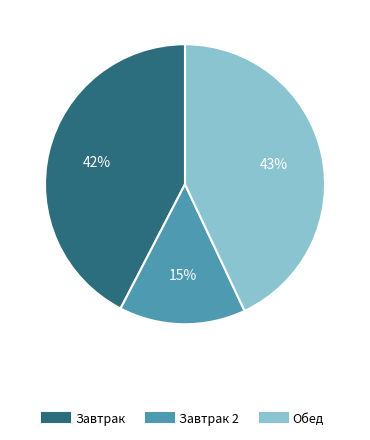

To the nearest percent, what is the average slice percentage?

33%